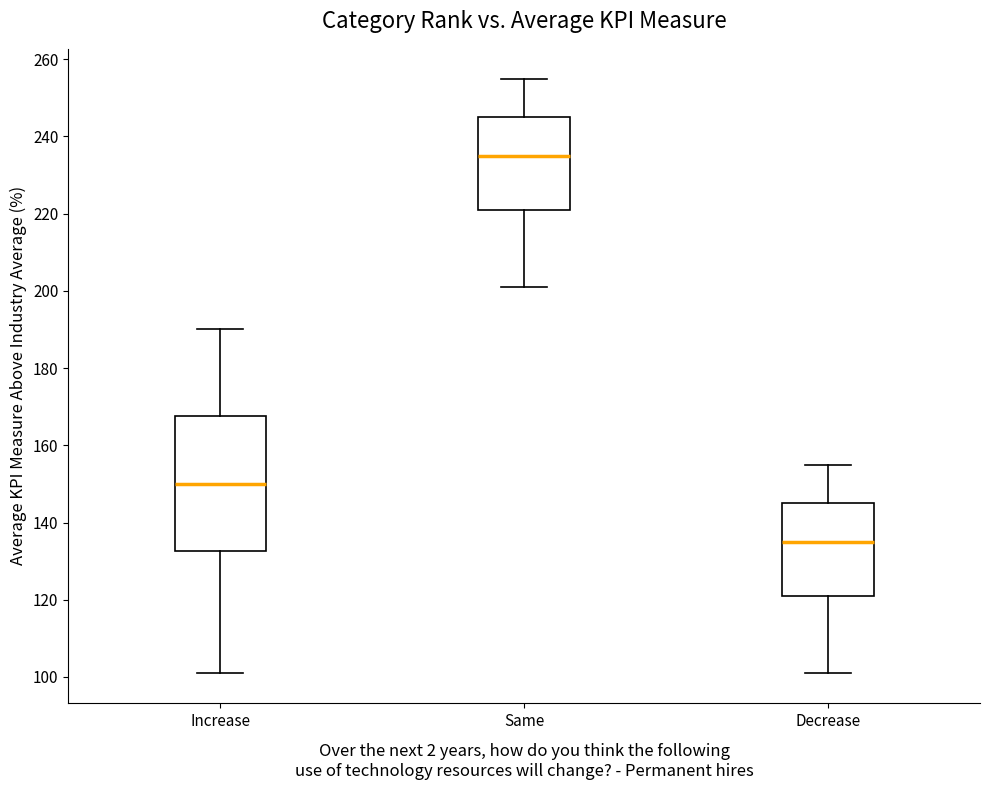

Reading left to right, read every box against the y-axis: the position of its median line, the range the box covers, and the ends of its whiskers. The values are not printed on the chart, so give them approximately, as read against the axis.

Increase: median 150, box 132 to 168, whiskers 102 to 190
Same: median 236, box 222 to 246, whiskers 202 to 256
Decrease: median 136, box 122 to 146, whiskers 102 to 156